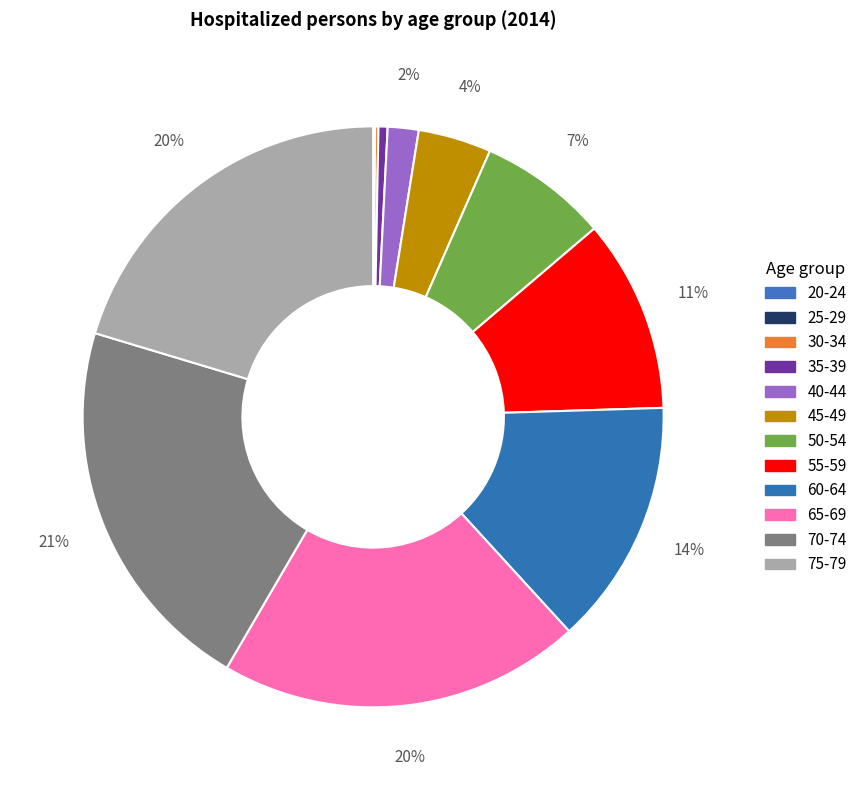

How many slices are in this pie chart?

12